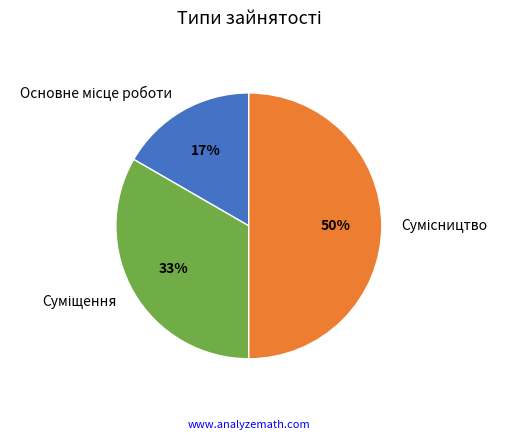

To the nearest percent, what is the difference between the largest and smallest slice percentages?

33%